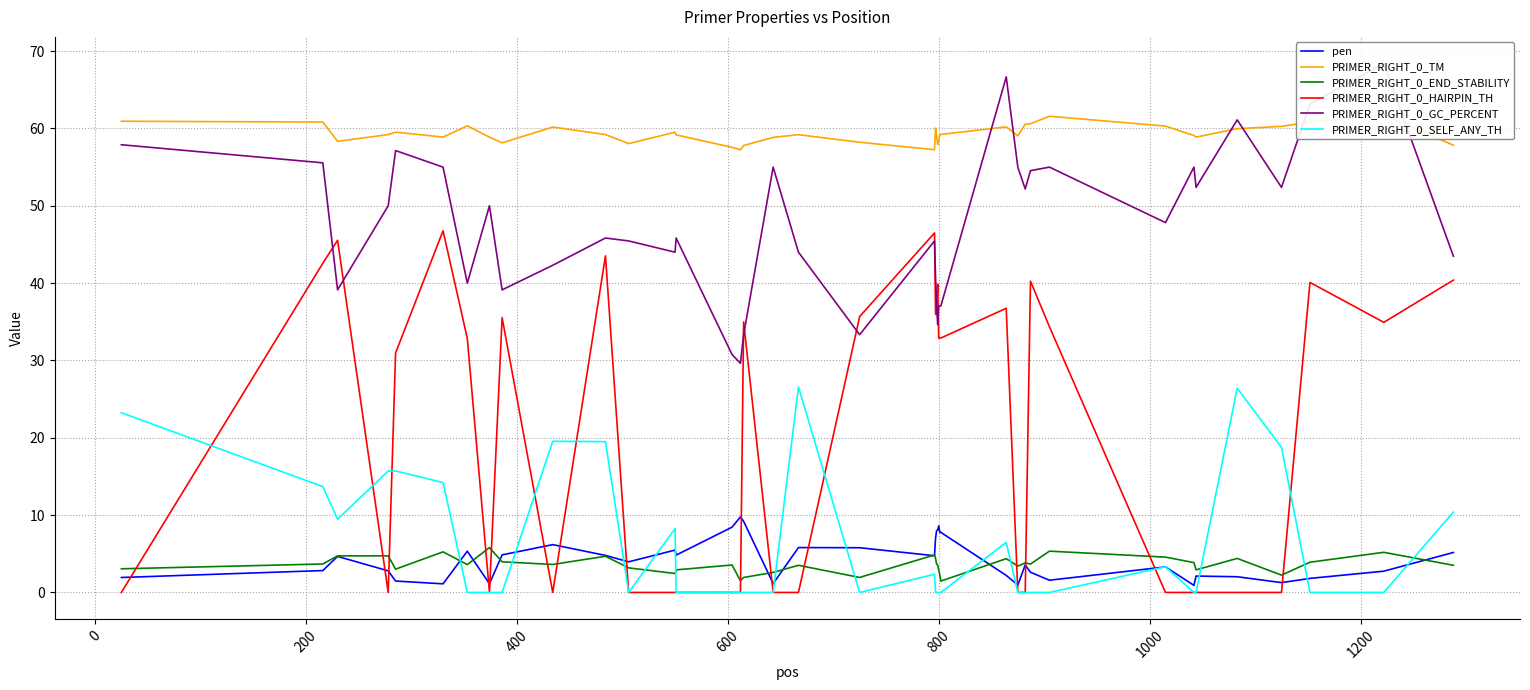

What is the maximum value for PRIMER_RIGHT_0_HAIRPIN_TH?

46.8